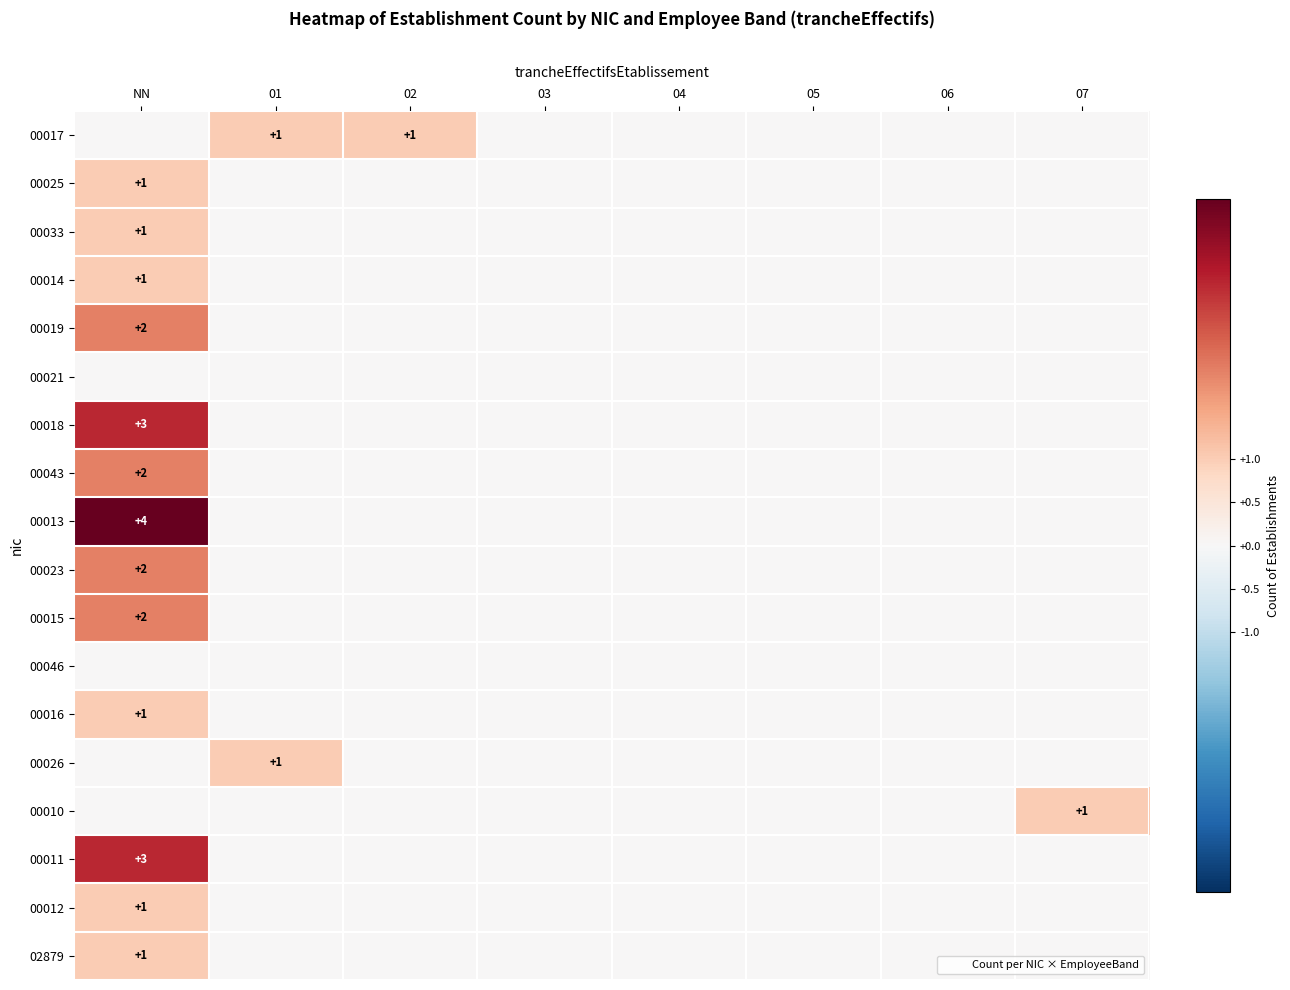

Where is 00046 nearest to the value 0?

NN